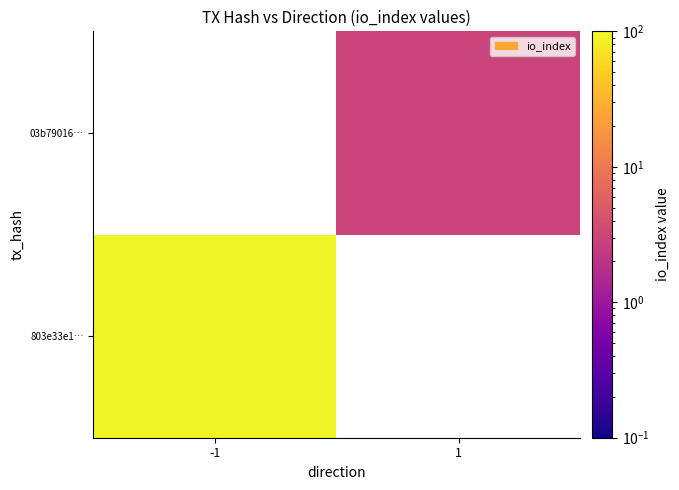

At how many categories does at least one series exceed 9?

1